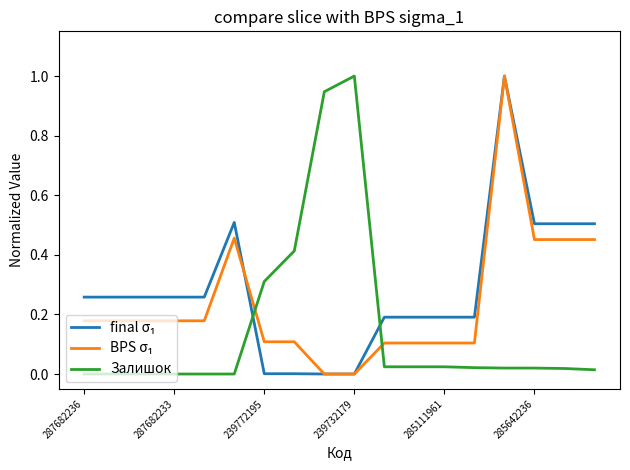

What is the sum of all Залишок values?

2.8